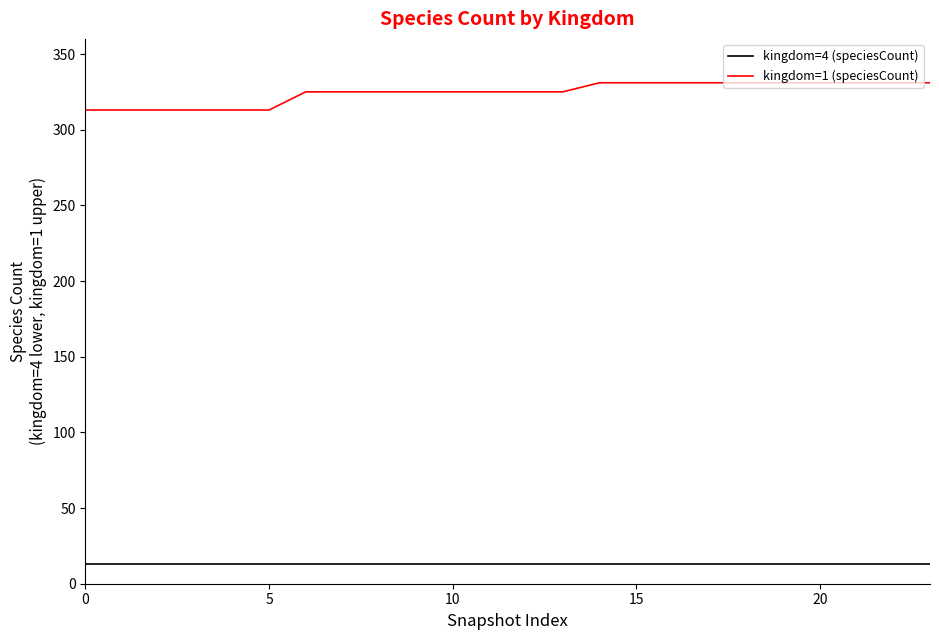

What are all the series names shown in the legend?

kingdom=4 (speciesCount), kingdom=1 (speciesCount)